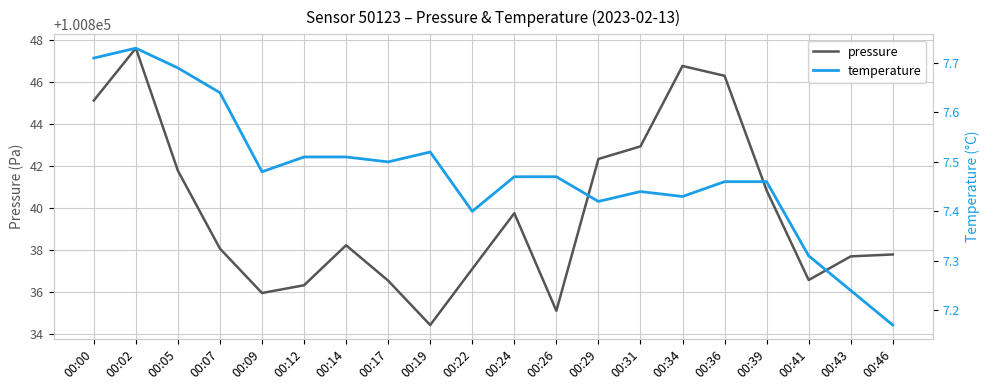

What is the sum of the pressure values at 00:41 and 00:14?

201674.8